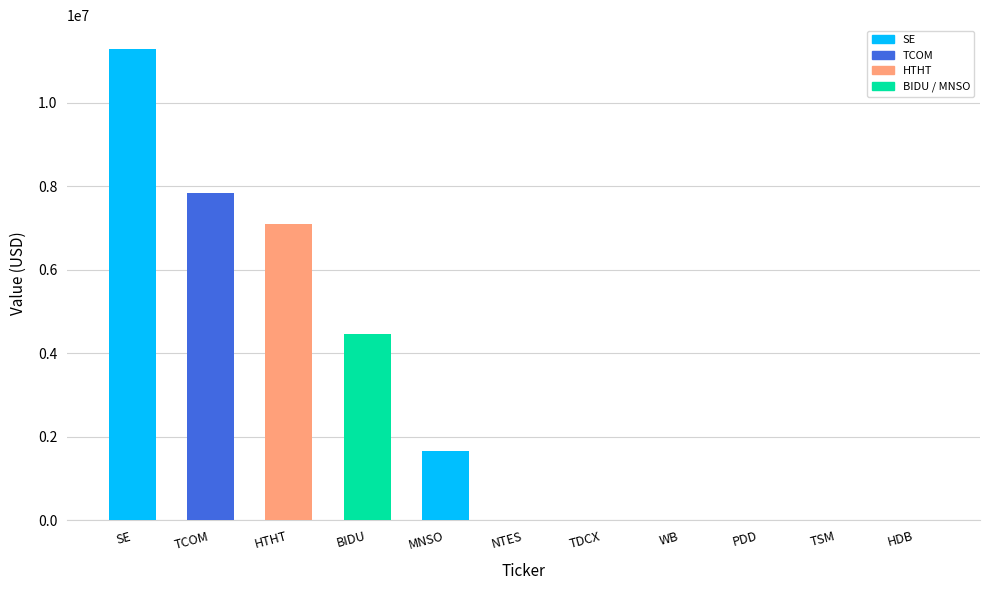

Rank the categories by value from highest to lowest.

SE, TCOM, HTHT, BIDU, MNSO, NTES, TDCX, WB, PDD, TSM, HDB